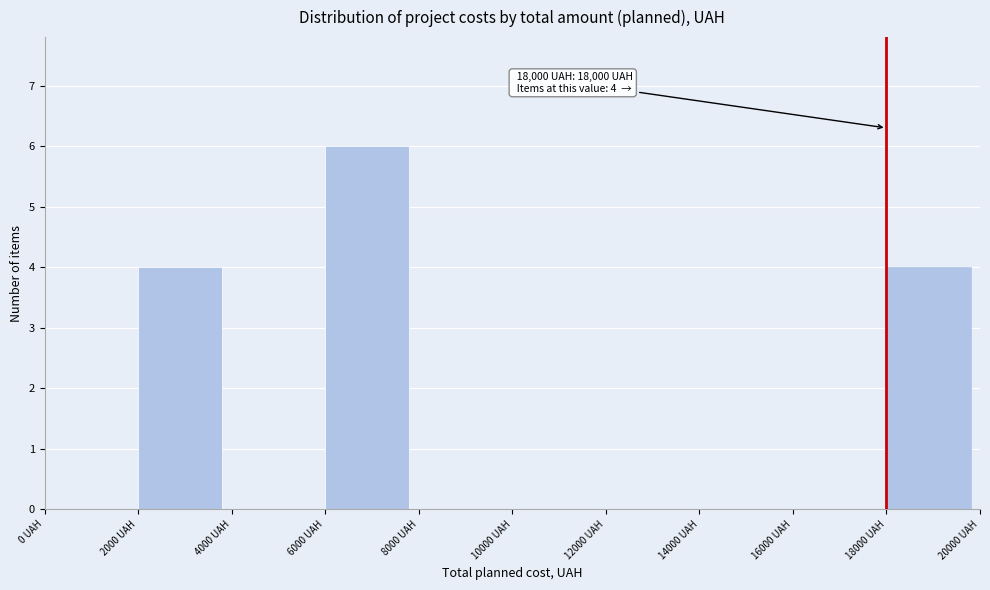

Which range on the x-axis has the tallest bar?

6000 to 8000